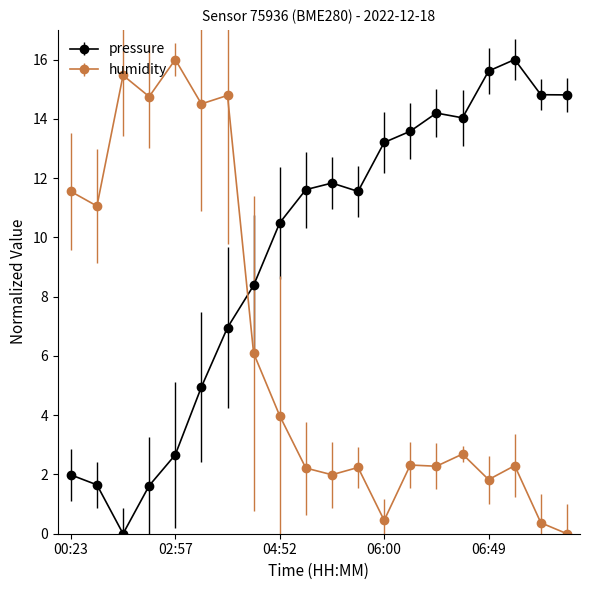

At how many categories does at least one series exceed 8?

20